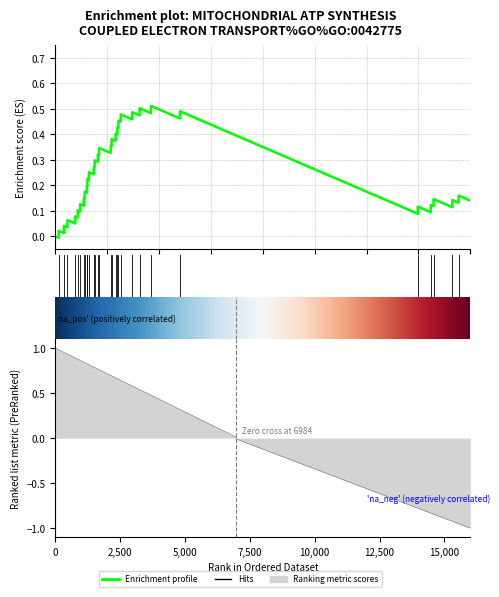

At how many categories does at least one series exceed 0?

20